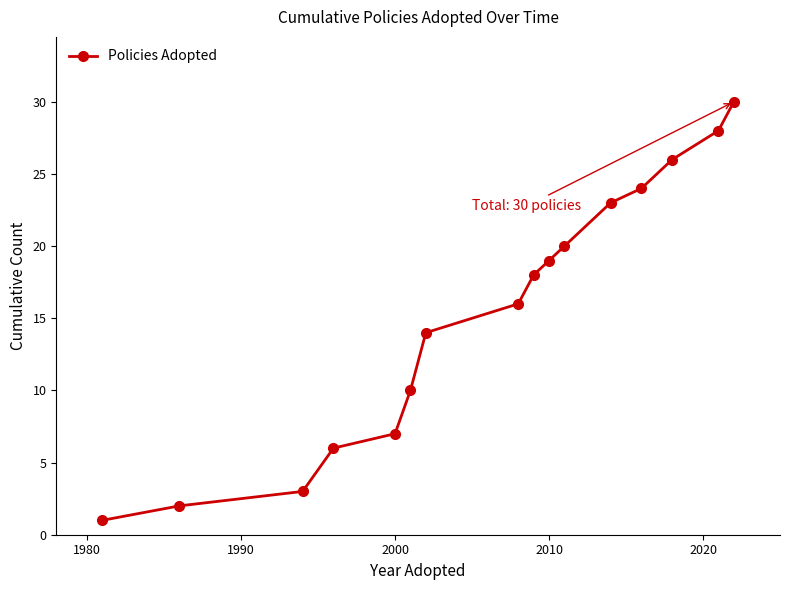

True or false: the data has more than 0 interior local peaks.

False